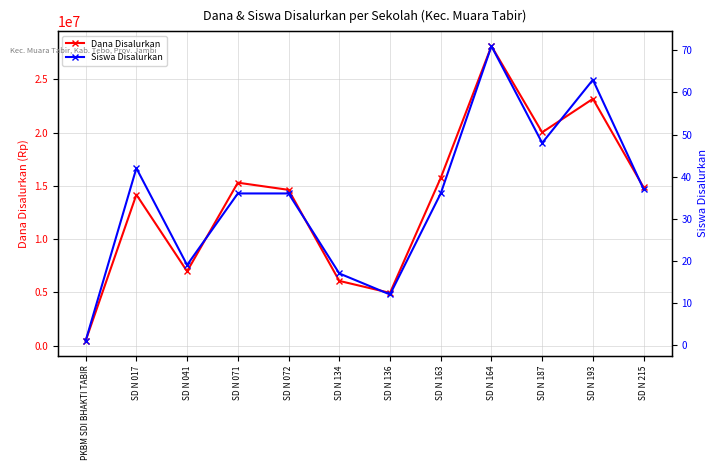

List the series in order of their peak value, lowest first.

Siswa Disalurkan, Dana Disalurkan